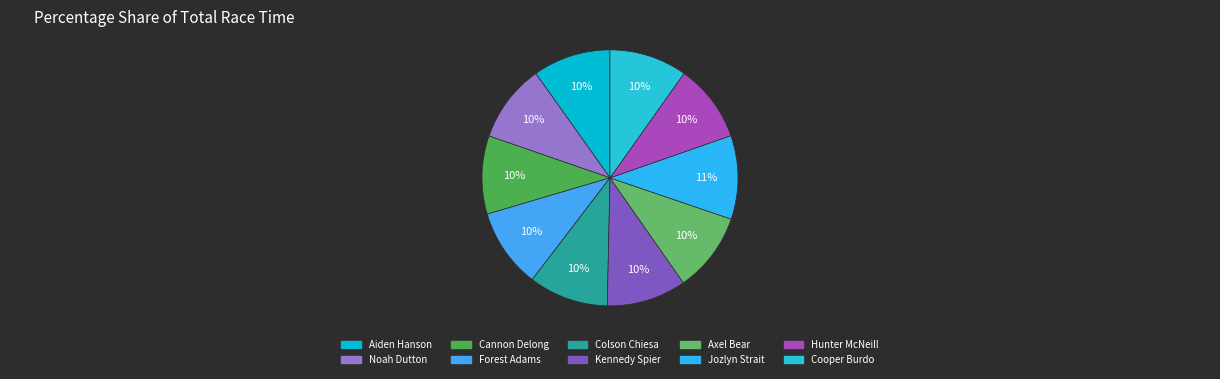

Does Hunter McNeill represent more than half of the total?

No